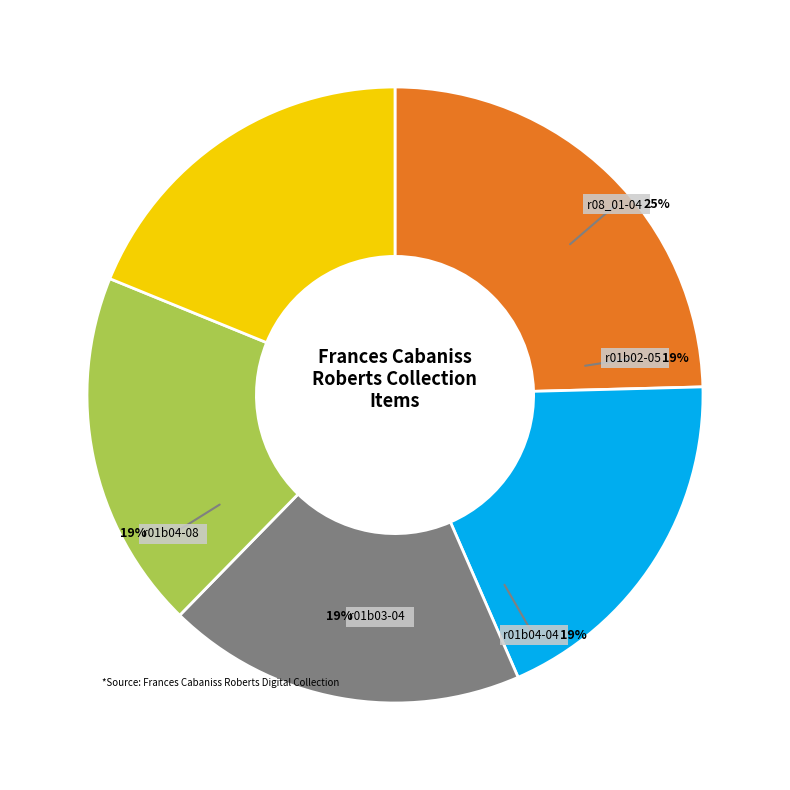

To the nearest percent, what is the combined percentage of r01b03-04 and r01b04-04?

38%